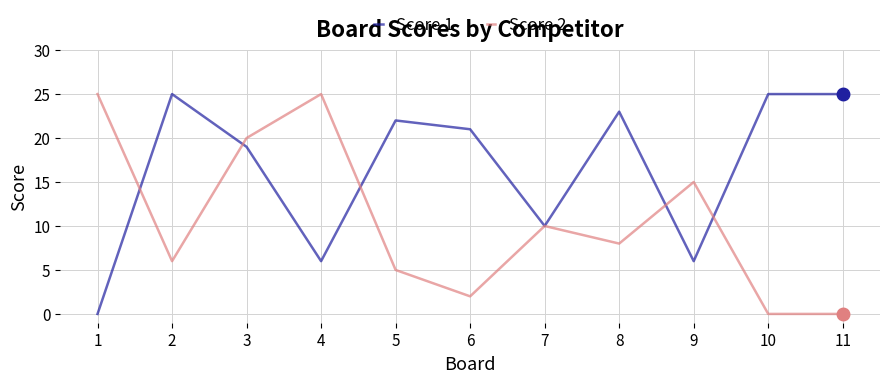

Reading right to left, list all the values displayed in this chart.

Score 1: 25	25	6	23	10	21	22	6	19	25	0
Score 2: 0	0	15	8	10	2	5	25	20	6	25